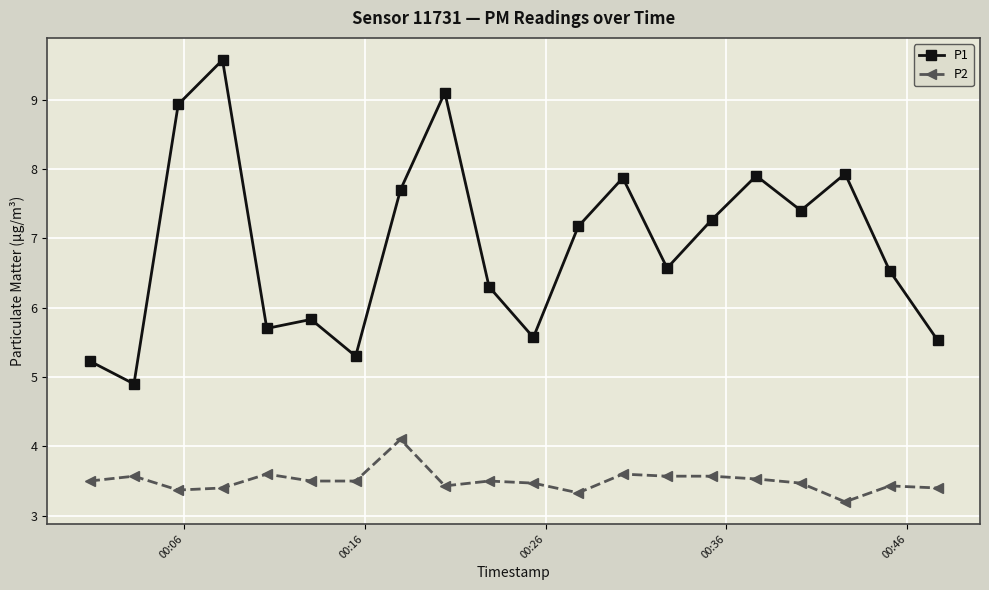

What is the lowest value of the P1 series?

4.9